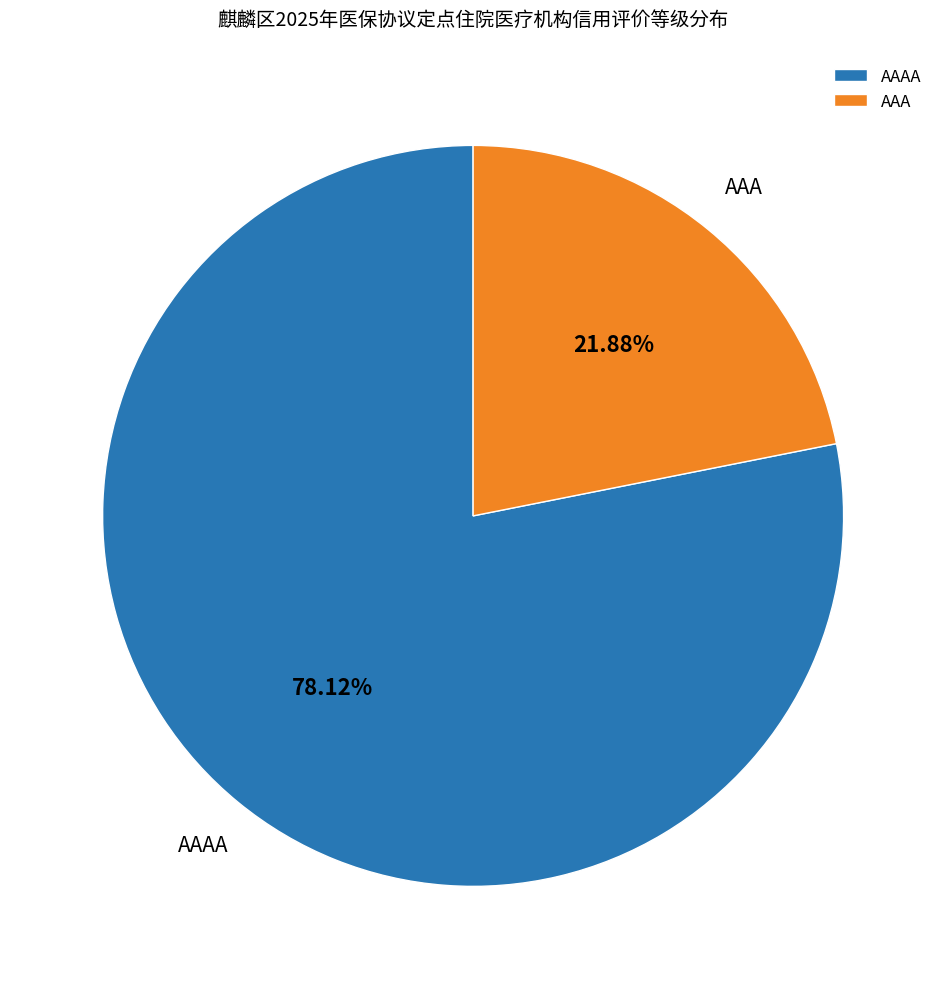

Does AAAA account for over 50% of the chart?

Yes